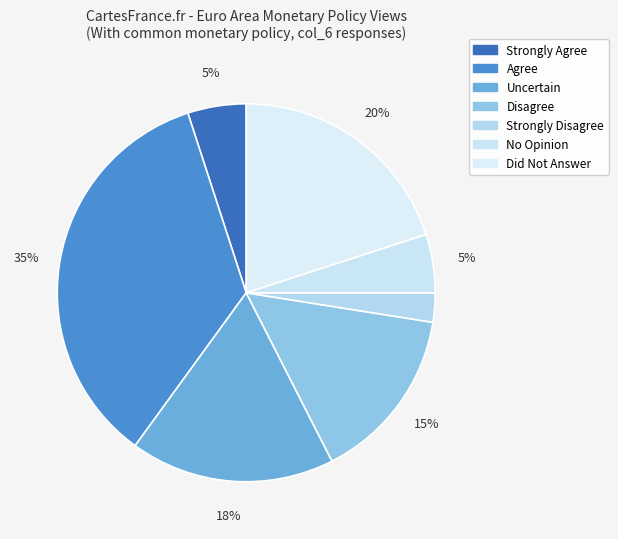

What percentage is the Disagree slice, to the nearest percent?

15%